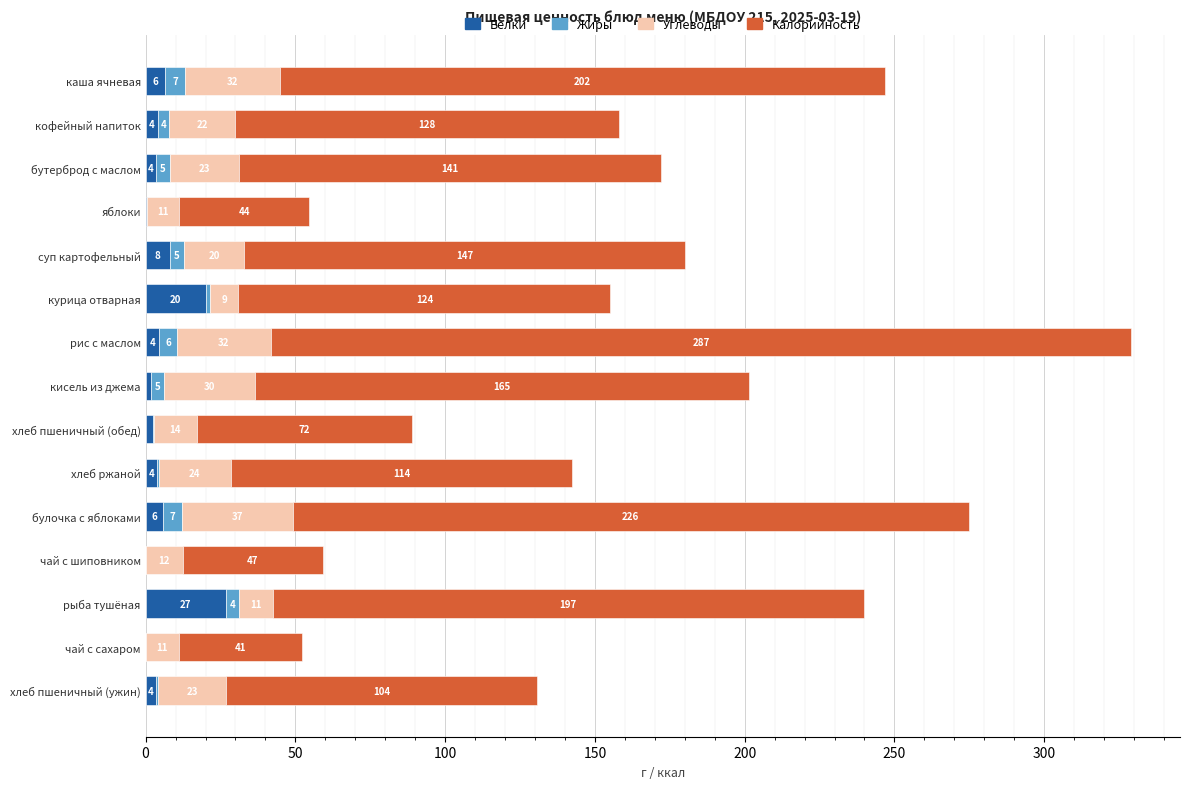

What is the value of the Белки bar at the 1st from the left?

6.4